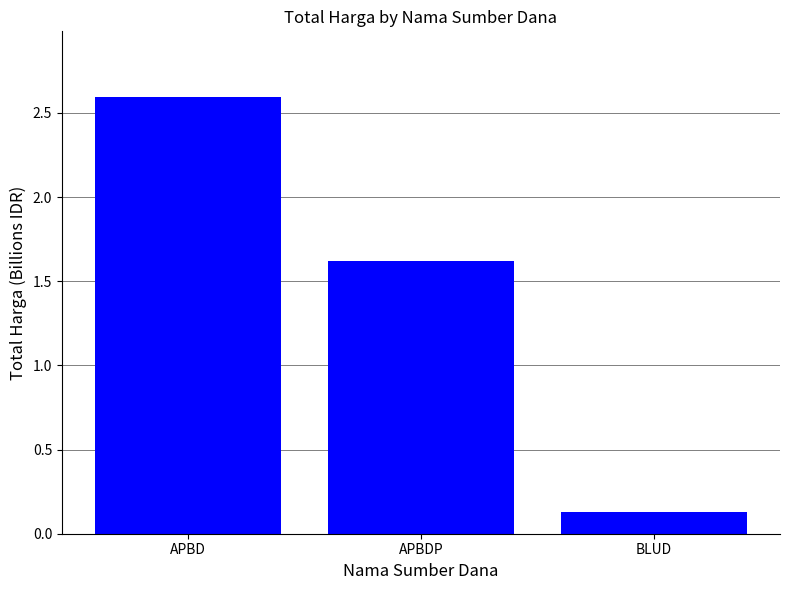

Are the bars grouped side by side (vs. stacked)?

No